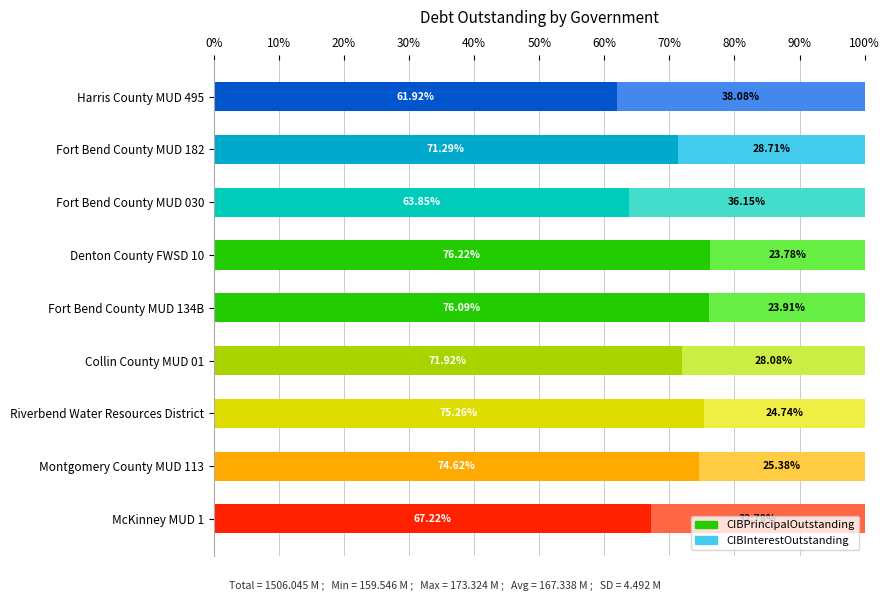

What is the total value across all series at McKinney MUD 1?

100.0